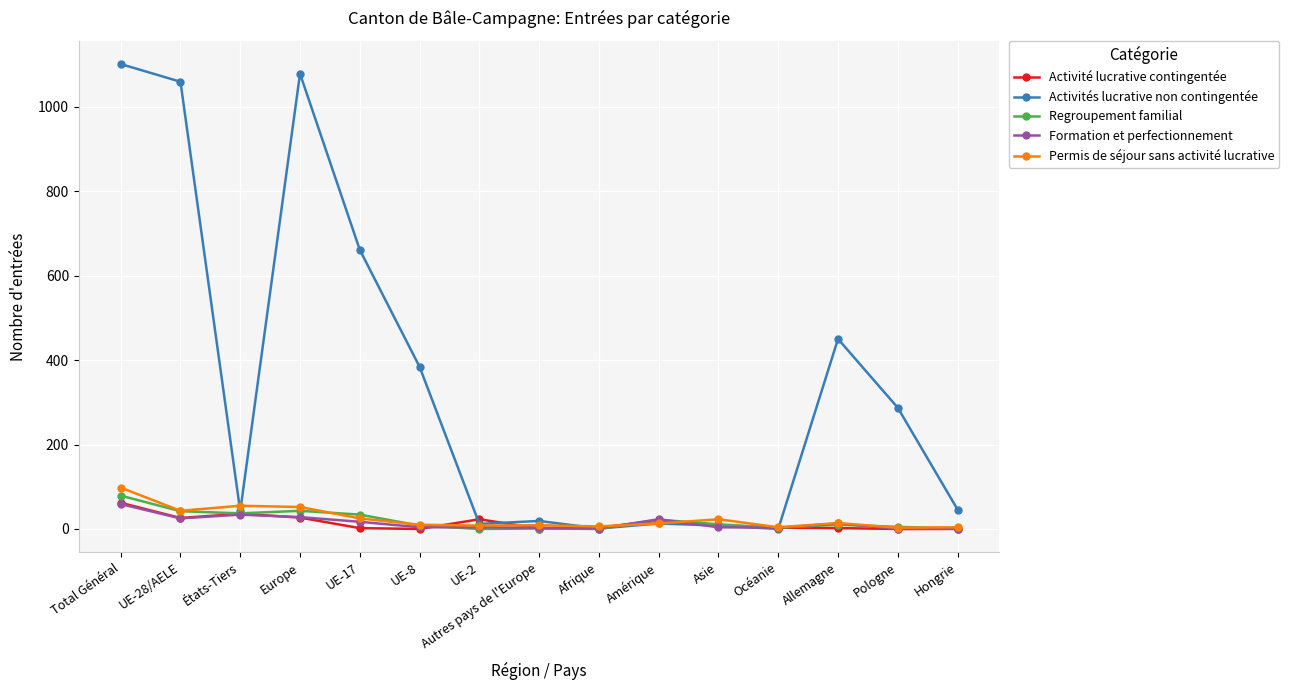

At how many categories does at least one series exceed 591?

4